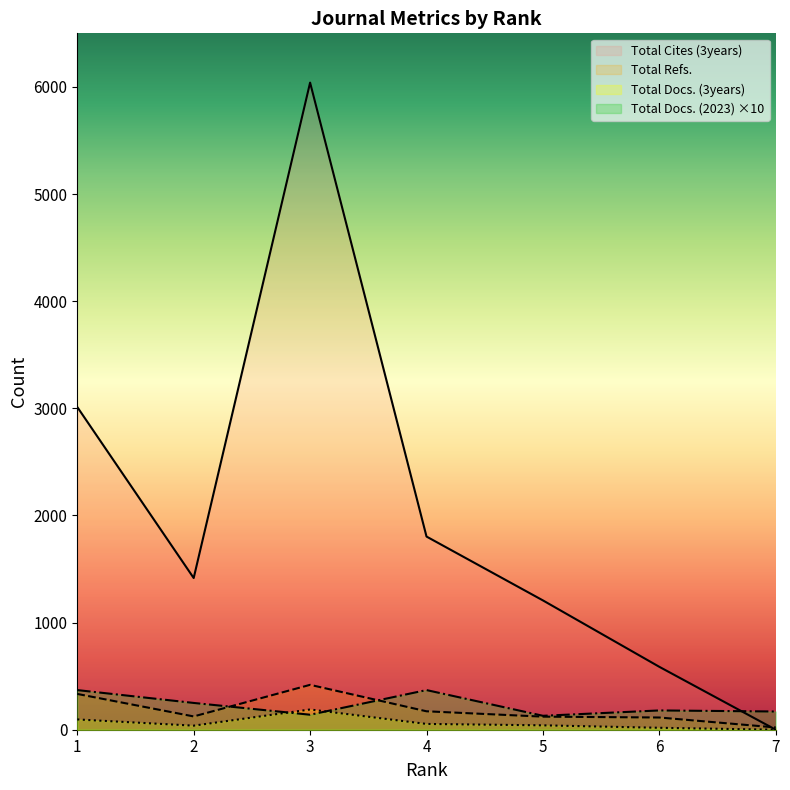

The value of Total Docs. (2023) at 7 is 273. True or false?

False